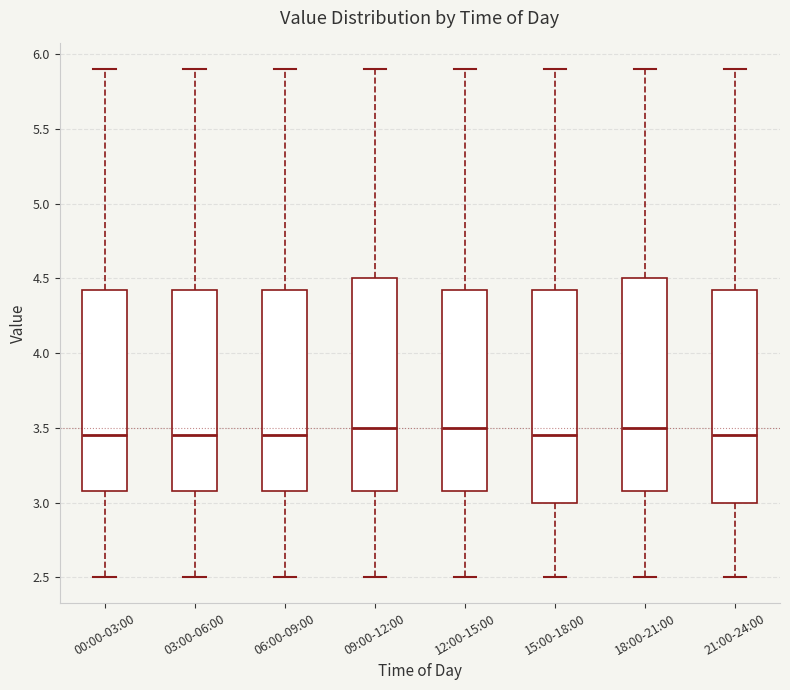

Where does the lower whisker of the box for 03:00-06:00 end on the y-axis? The values are not printed on the chart, so give them approximately, as read against the axis.

2.50